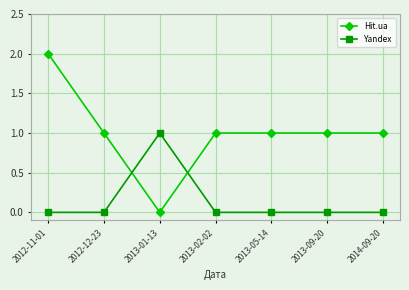

What is the sum of all Hit.ua values?

7